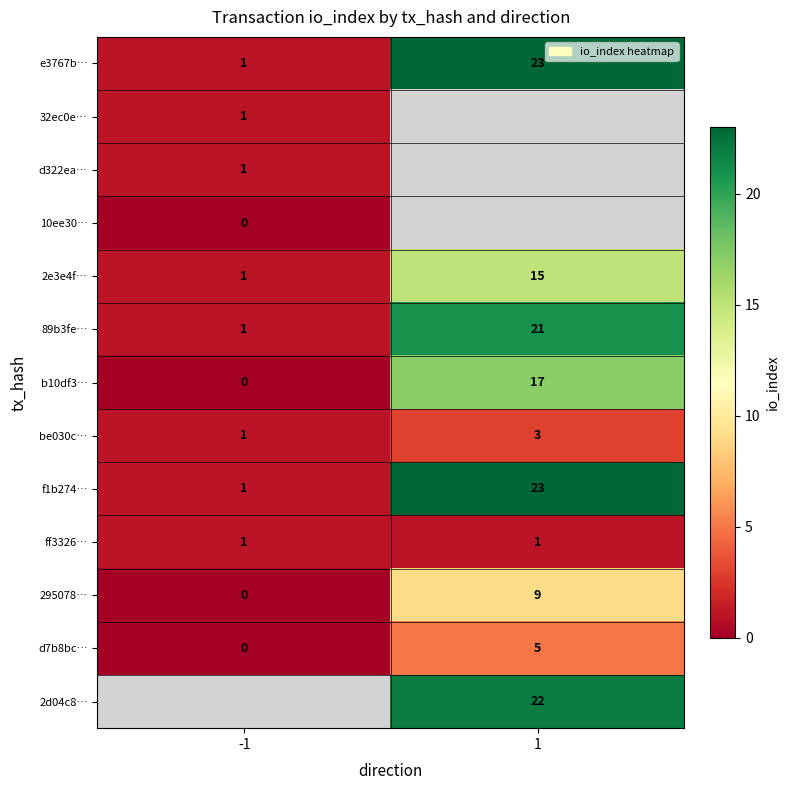

What is the difference between the 89b3fe… values at -1 and 1?

20